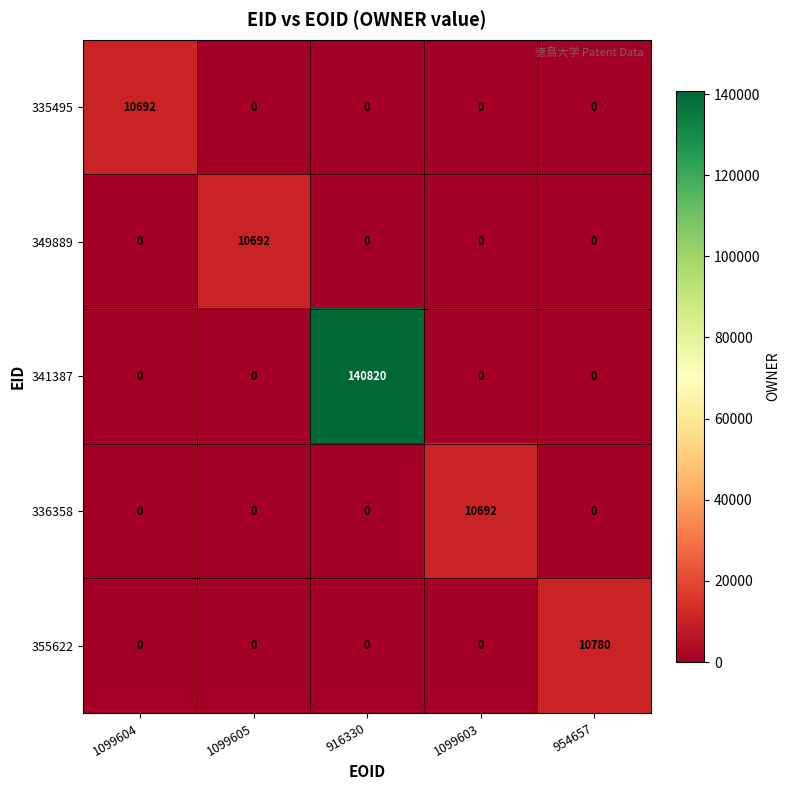

Reading left to right, extract all data points from this chart.

335495: 10692	0	0	0	0
349889: 0	10692	0	0	0
341387: 0	0	140820	0	0
336358: 0	0	0	10692	0
355622: 0	0	0	0	10780